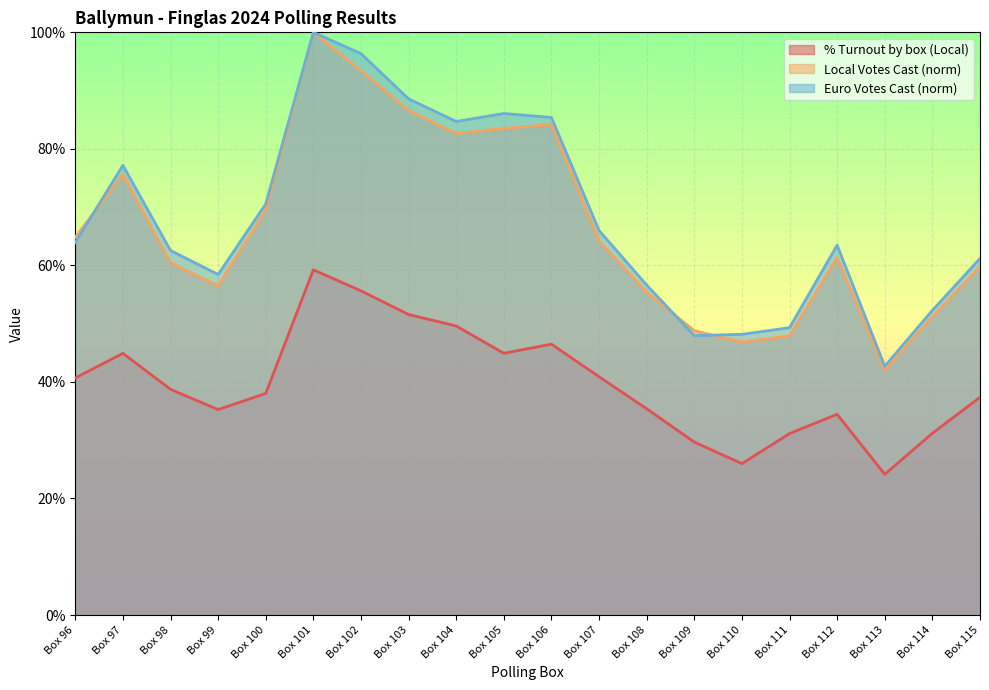

True or false: Euro Votes Cast and % Turnout by box (Local) intersect in this chart.

False